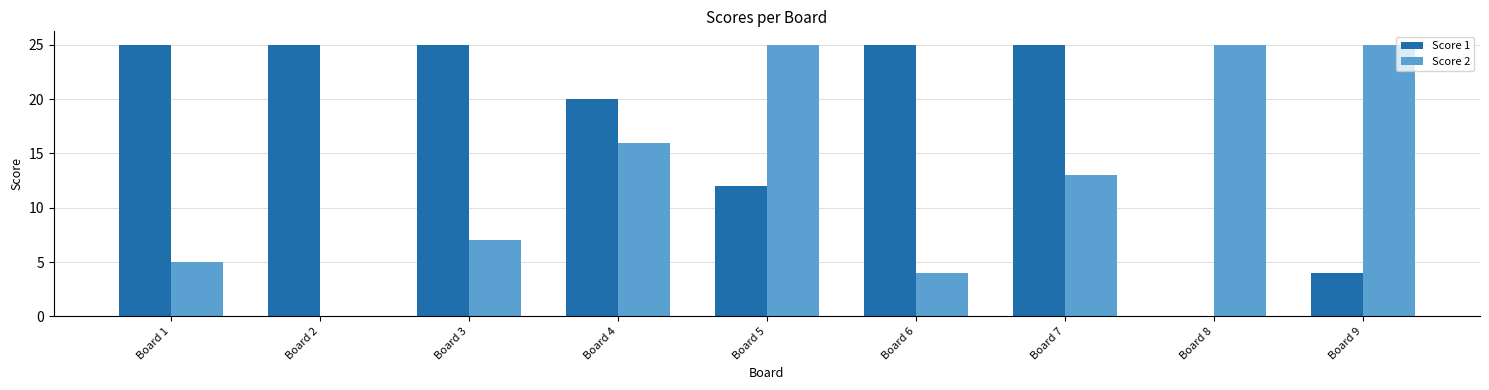

What are all the series names shown in the legend?

Score 1, Score 2